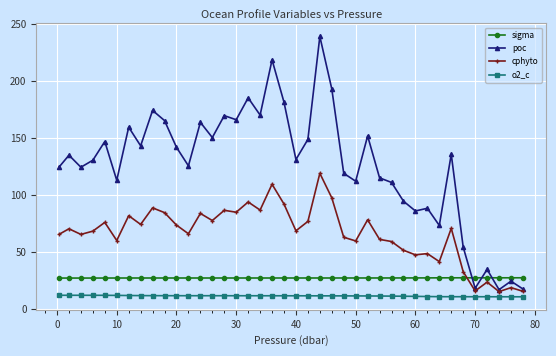

Which series has the largest range (max minus min)?

poc